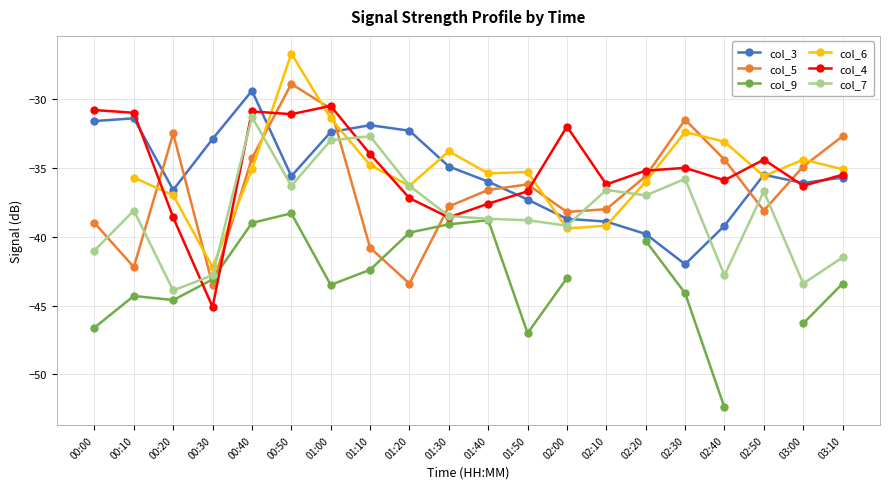

Read the col_5 value at 02:30.

-31.5